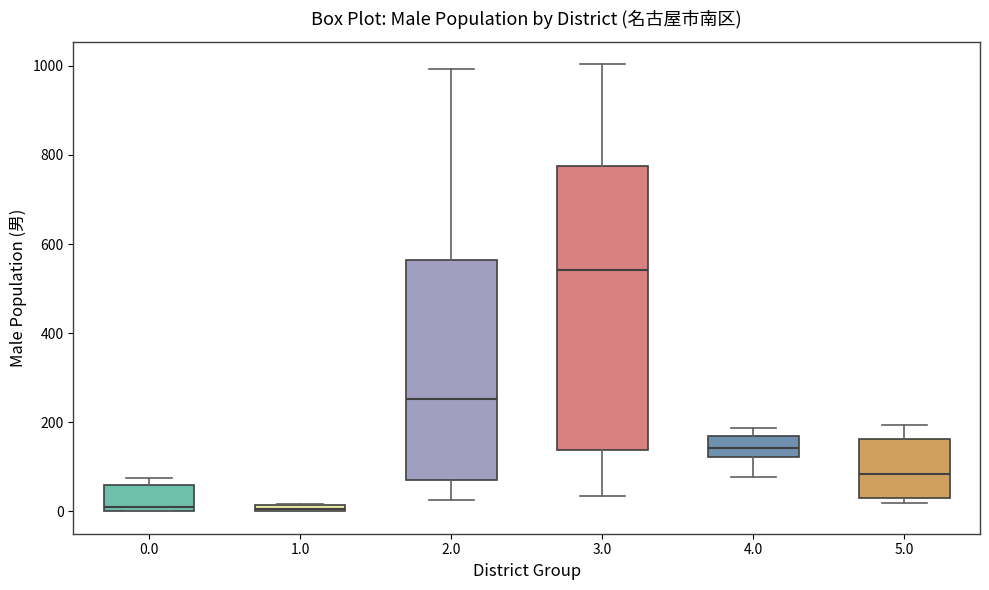

Which box is the tallest, from its lower edge to its upper edge?

3.0